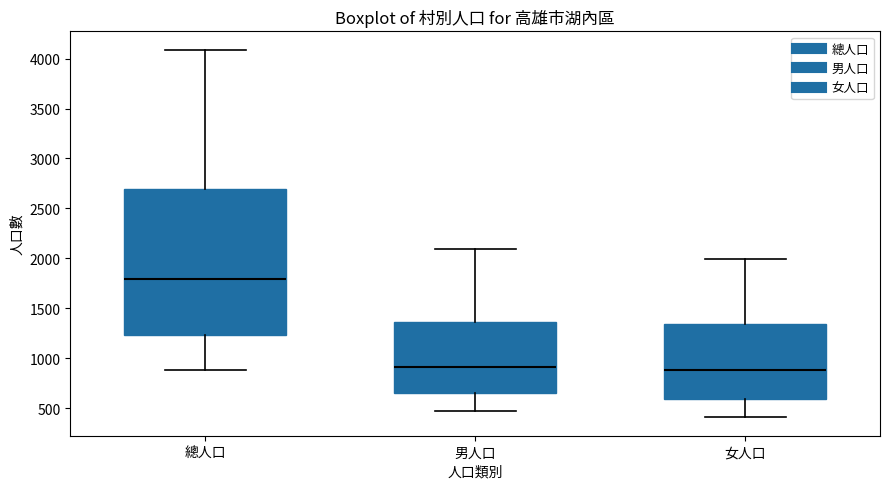

Which box is the tallest, from its lower edge to its upper edge?

總人口